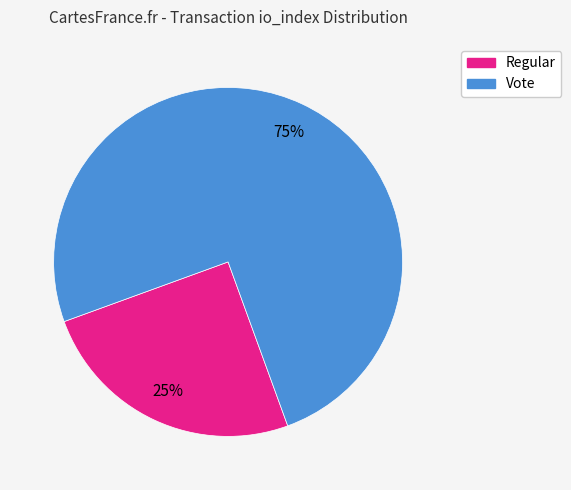

The Vote slice represents 75% of the pie. True or false?

True